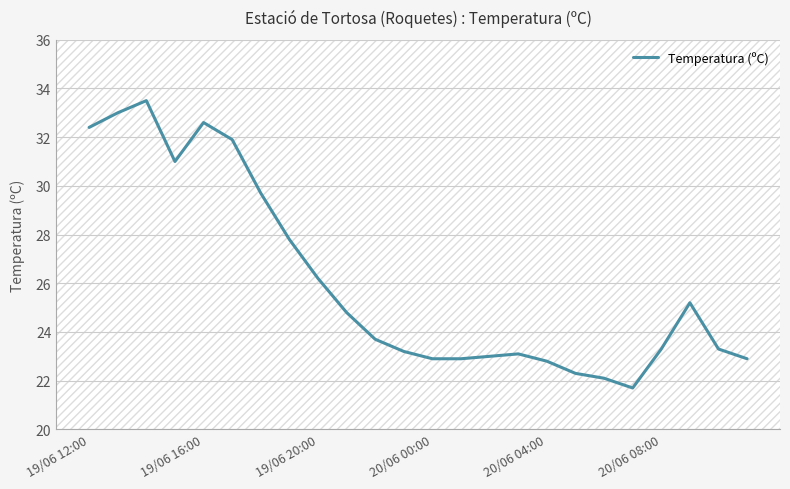

What is the minimum value shown in the chart?

21.7